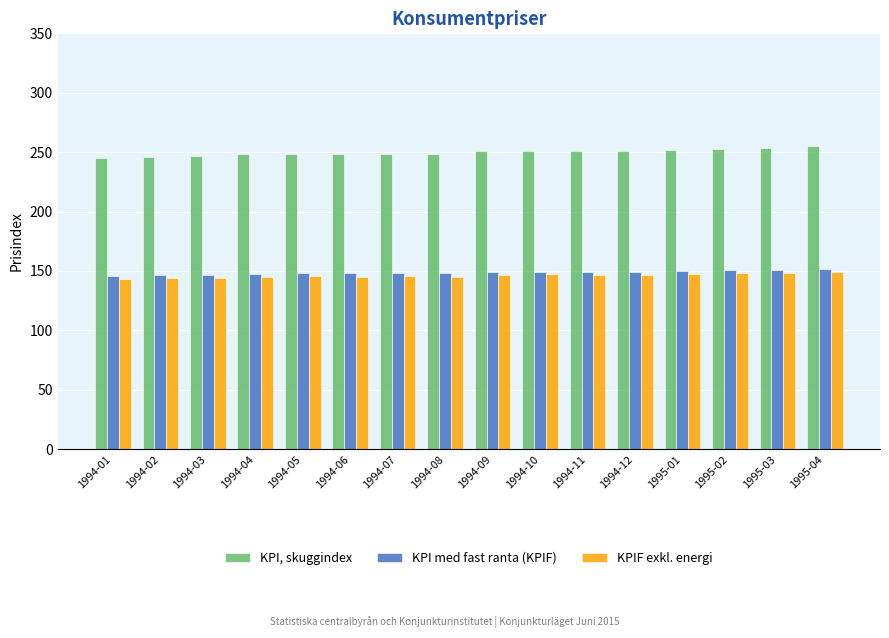

What is the sum of all KPI, skuggindex values?

3998.9